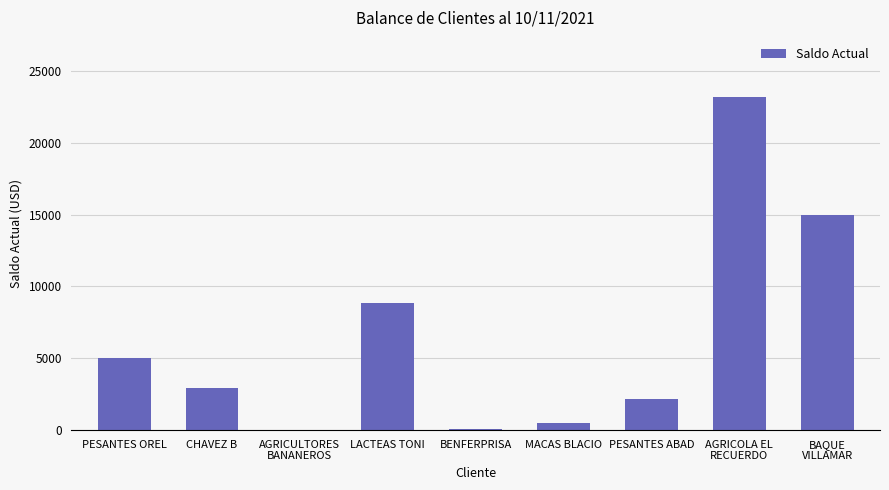

What is the sum of the values at CHAVEZ B and LACTEAS TONI?

11772.5